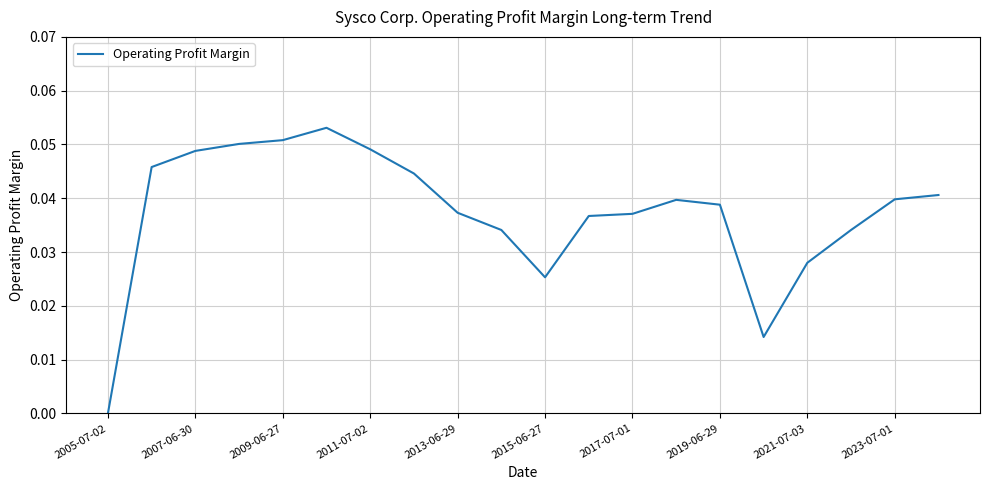

How many interior local valleys (lower than both neighbors) does the data have?

2